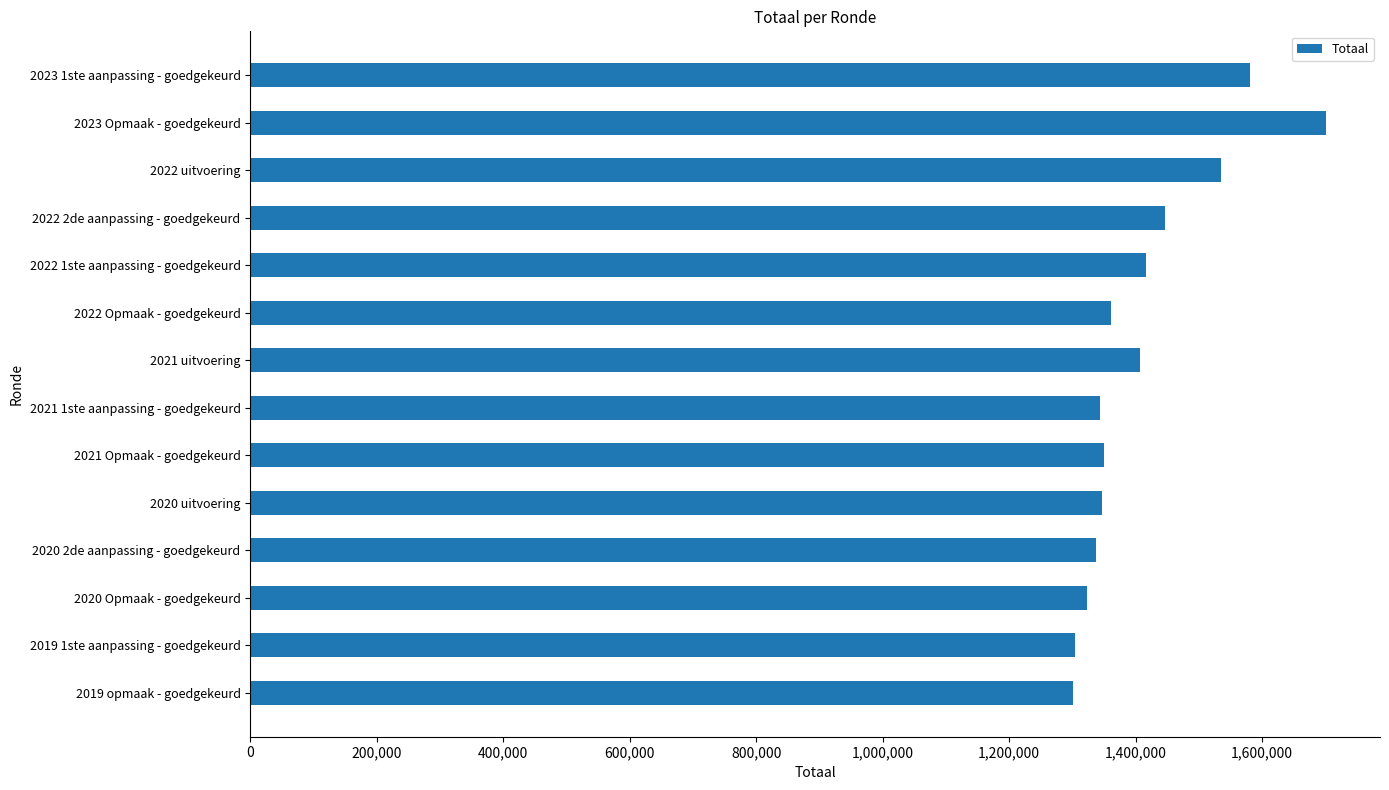

Which label corresponds to the largest value in the chart?

2023 Opmaak - goedgekeurd